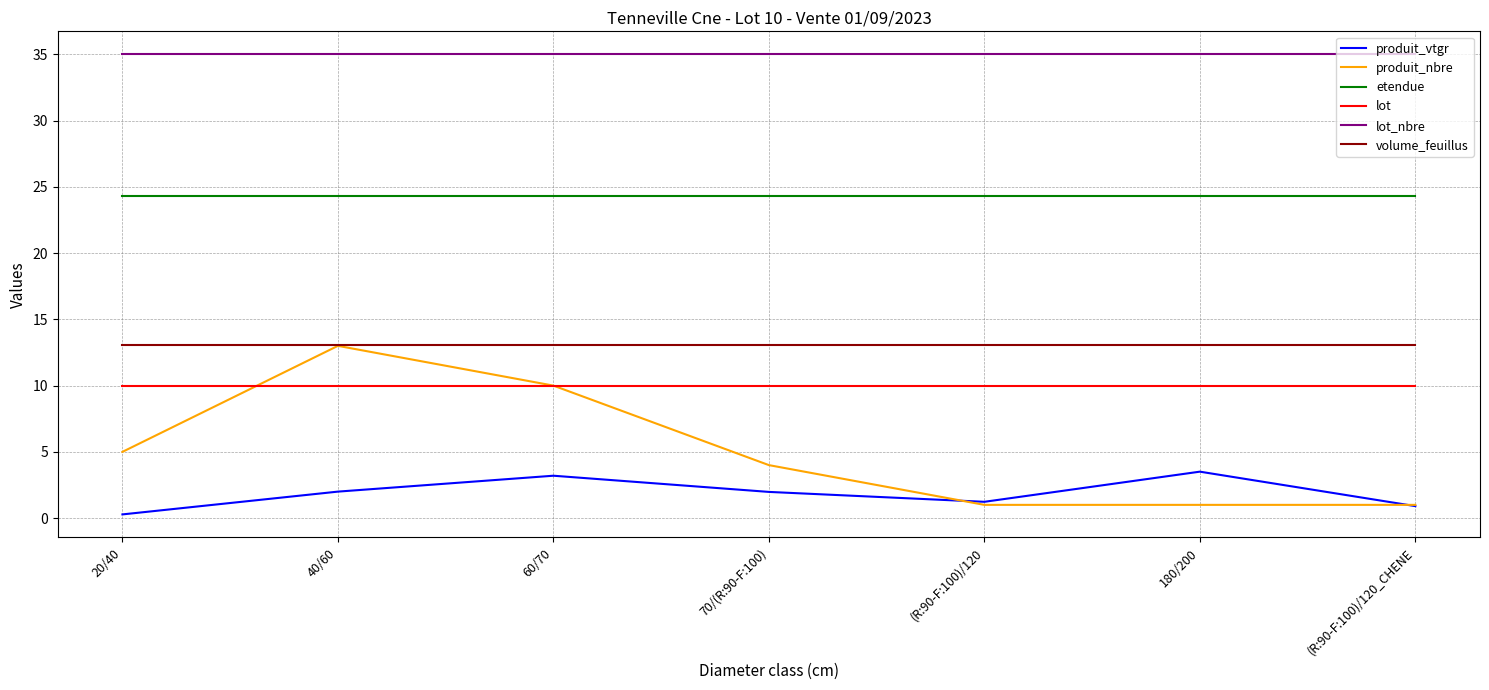

Which series has the largest range (max minus min)?

produit_nbre